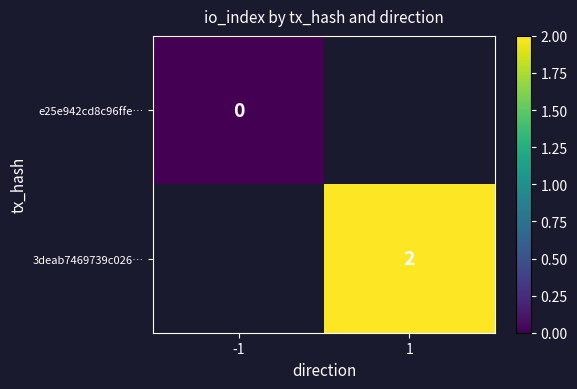

The value of 3deab7469739c026… at 1 is 1.3. True or false?

False